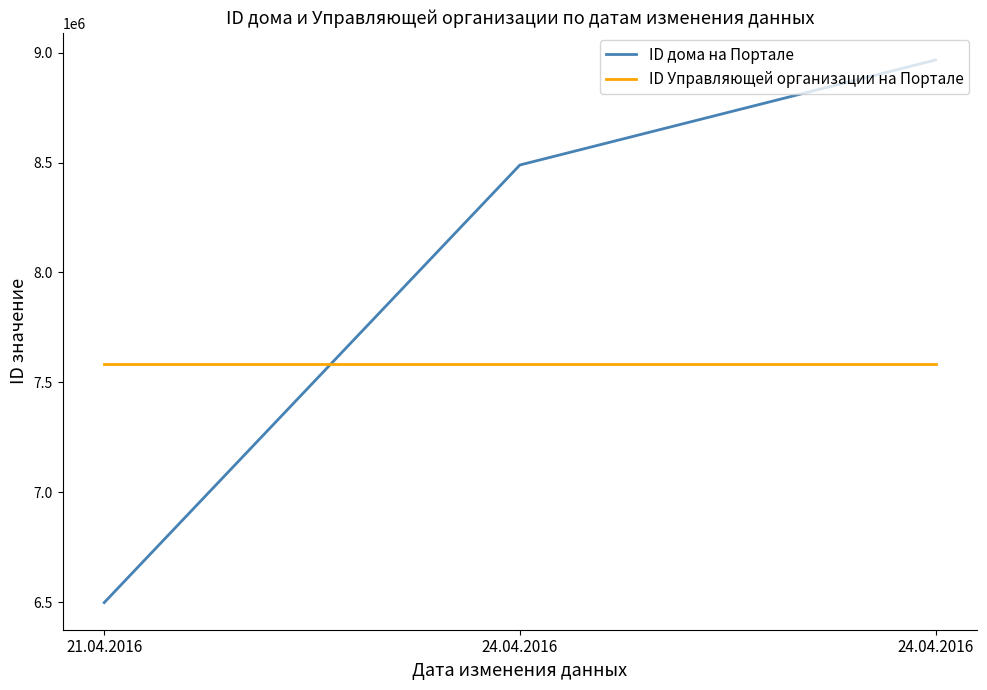

Read the ID Управляющей организации на Портале value at 24.04.2016.

7583914